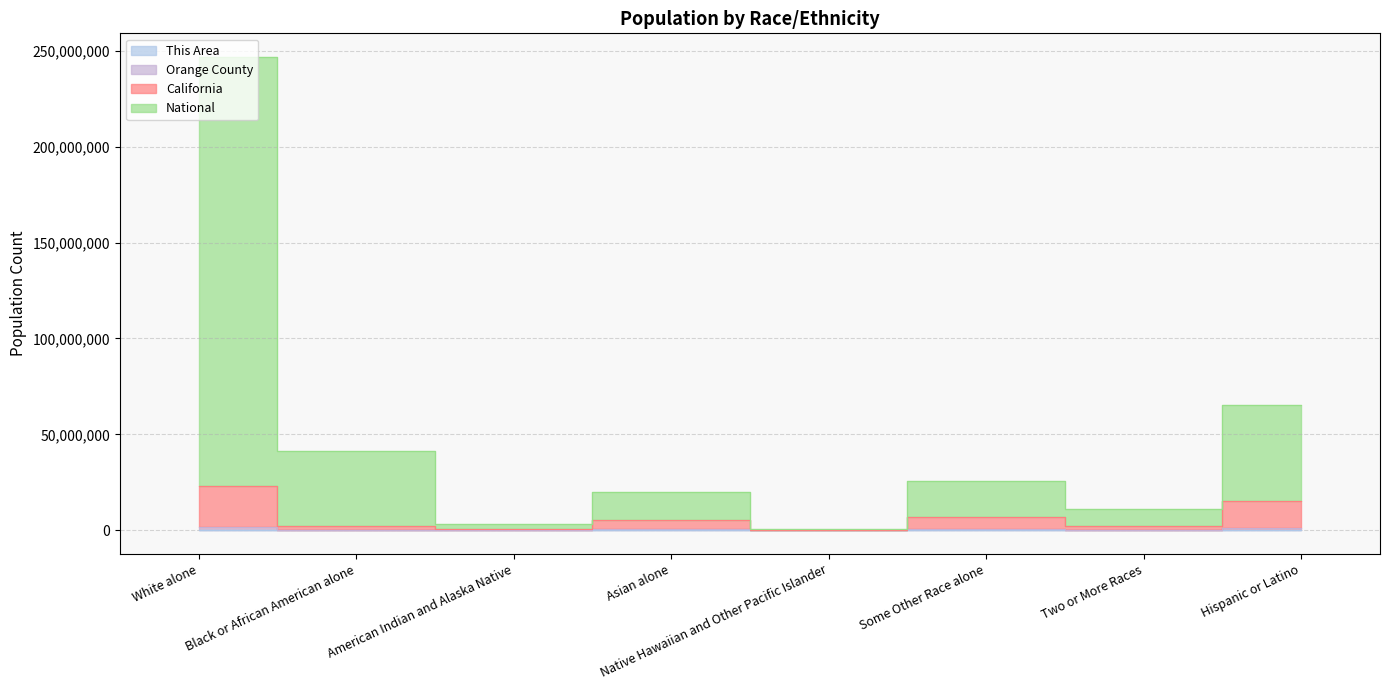

How many interior local peaks does the California series have?

2